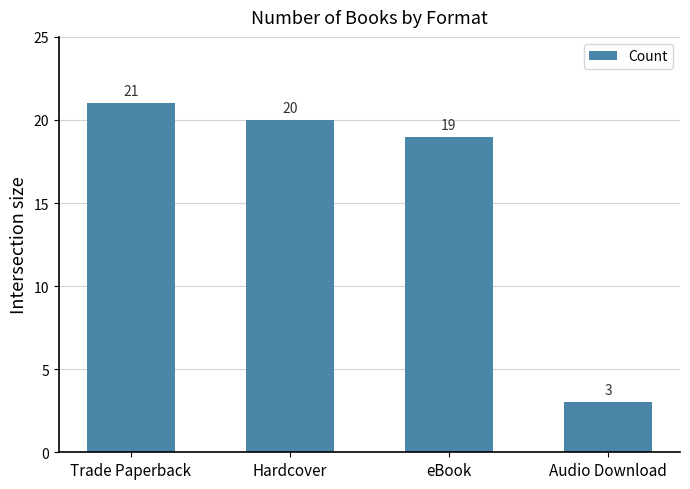

Reading left to right, list all the values displayed in this chart.

Trade Paperback=21	Hardcover=20	eBook=19	Audio Download=3